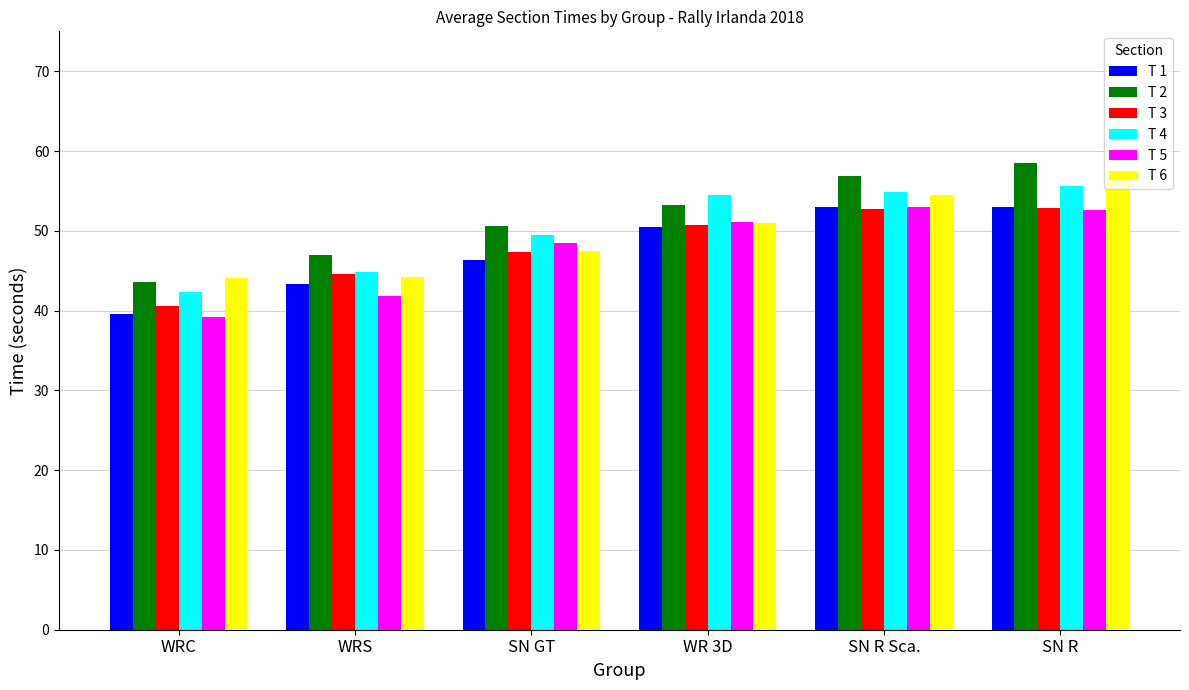

Is the value of T 2 at WR 3D greater than the value of T 4 at SN R?

No